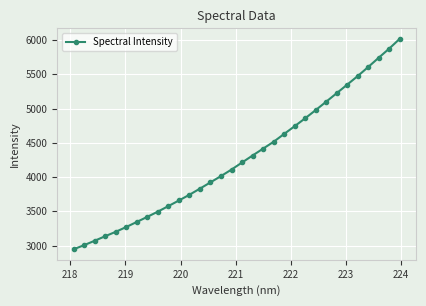

What is the difference between the maximum and minimum values?

3072.6